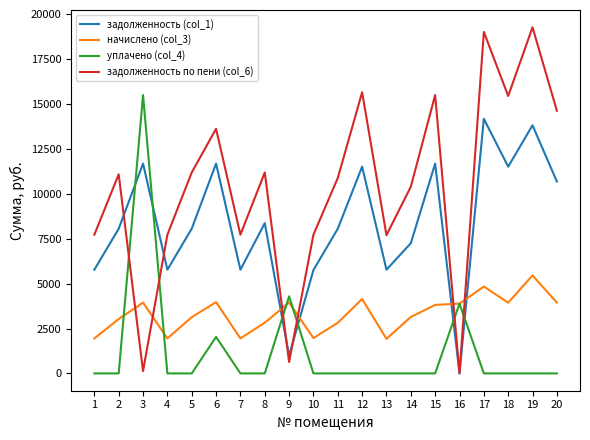

How many intersections are there between задолженность (col_1) and уплачено (col_4)?

6